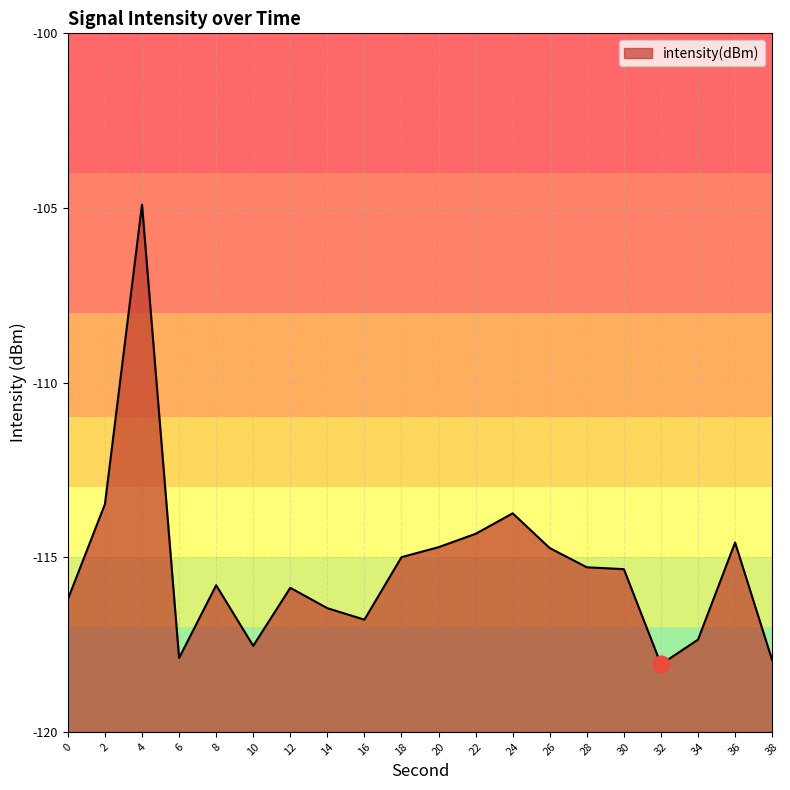

Where is the first local minimum?

6